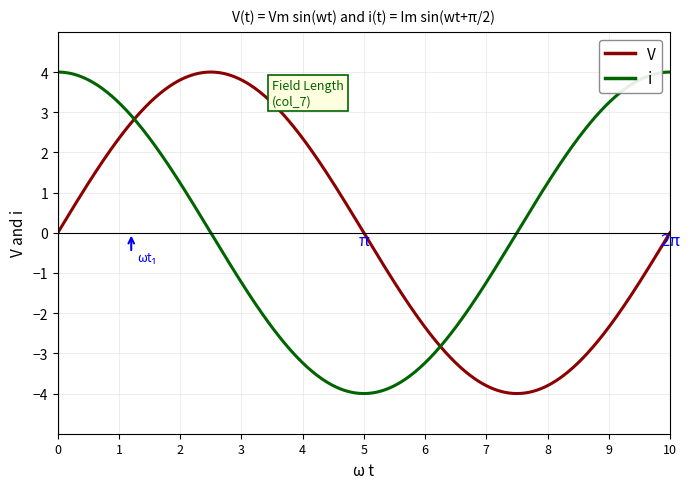

What is the greatest value displayed?

4.0